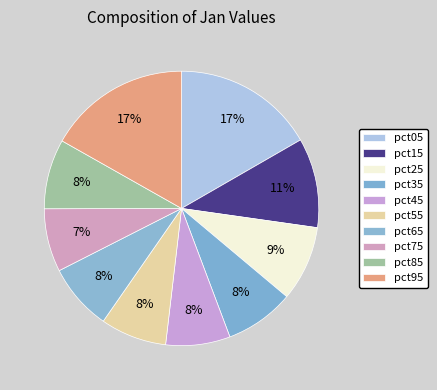

Is there any slice that represents more than half of the pie?

No